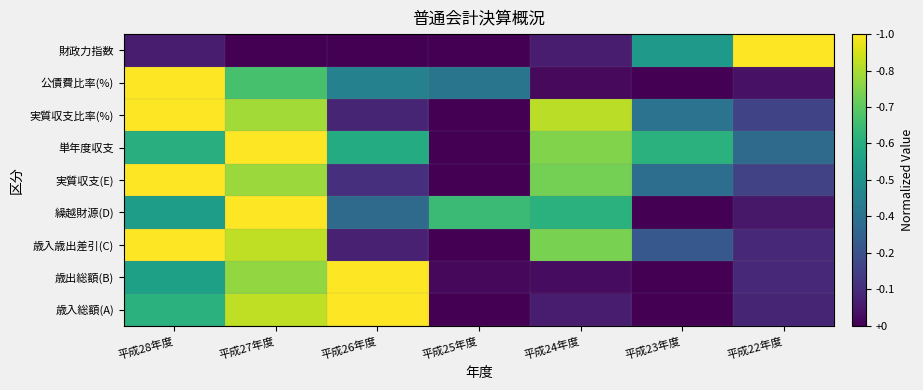

How many categories are shown in the chart?

7